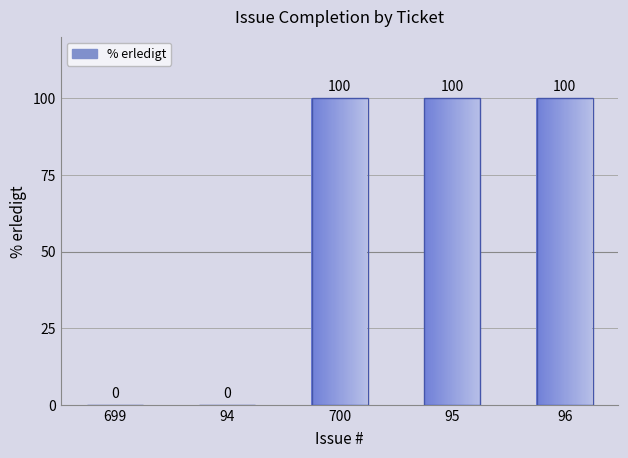

Rank the categories by value from highest to lowest.

700, 95, 96, 699, 94